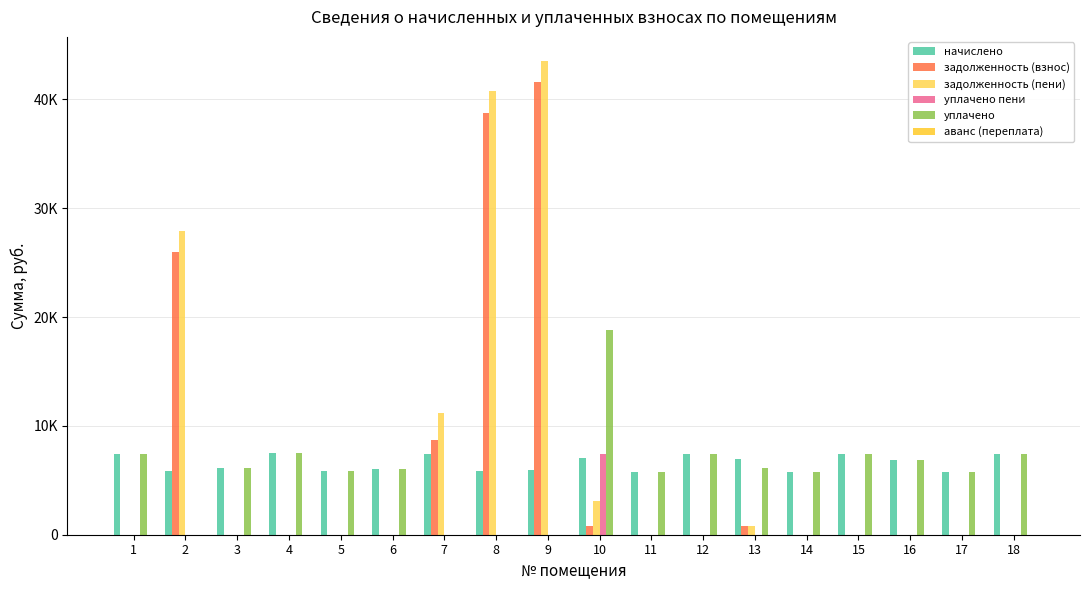

Rank the categories by уплачено value from highest to lowest.

10, 4, 1, 12, 15, 18, 16, 13, 3, 6, 5, 14, 11, 17, 2, 7, 8, 9